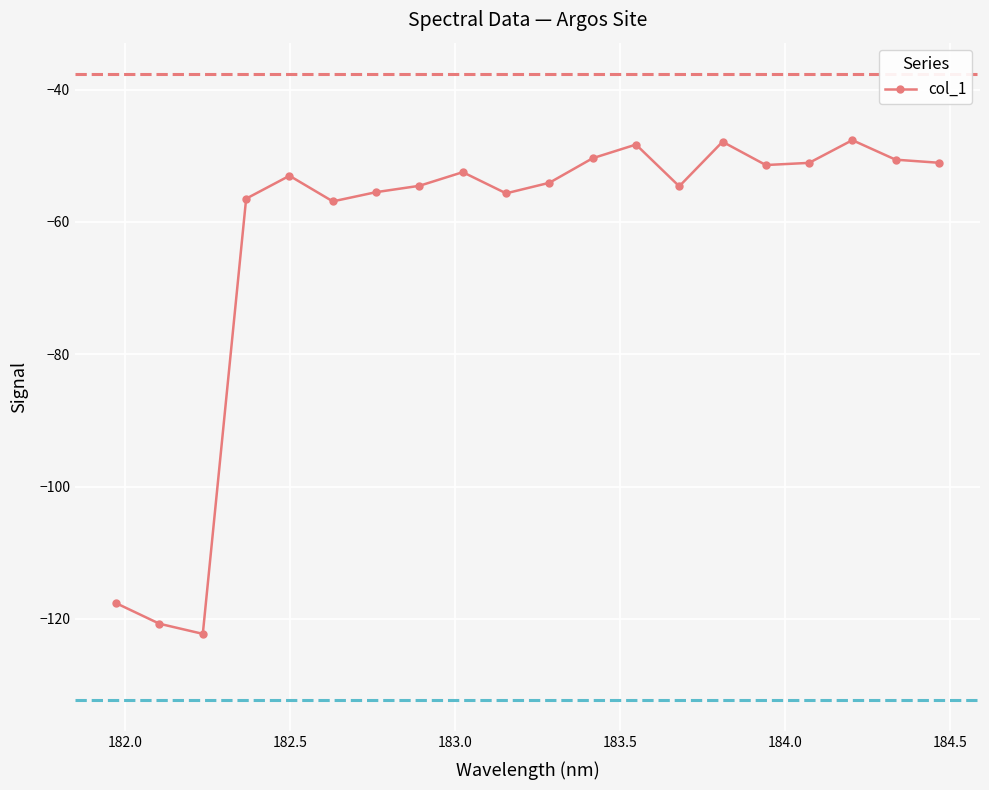

True or false: the data has more than 2 interior local peaks.

True